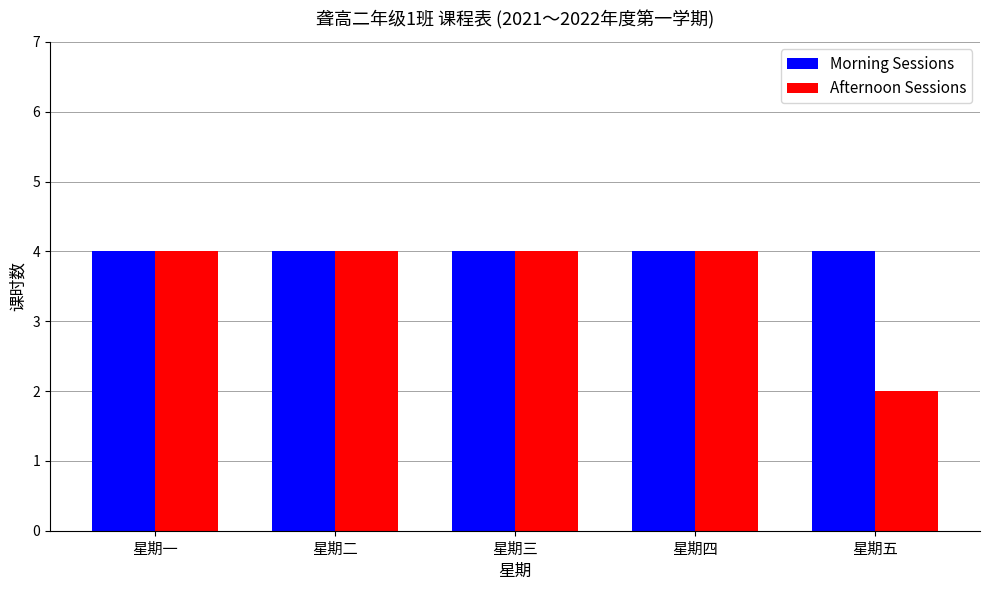

What is the value of the Morning Sessions bar at the 1st from the left?

4